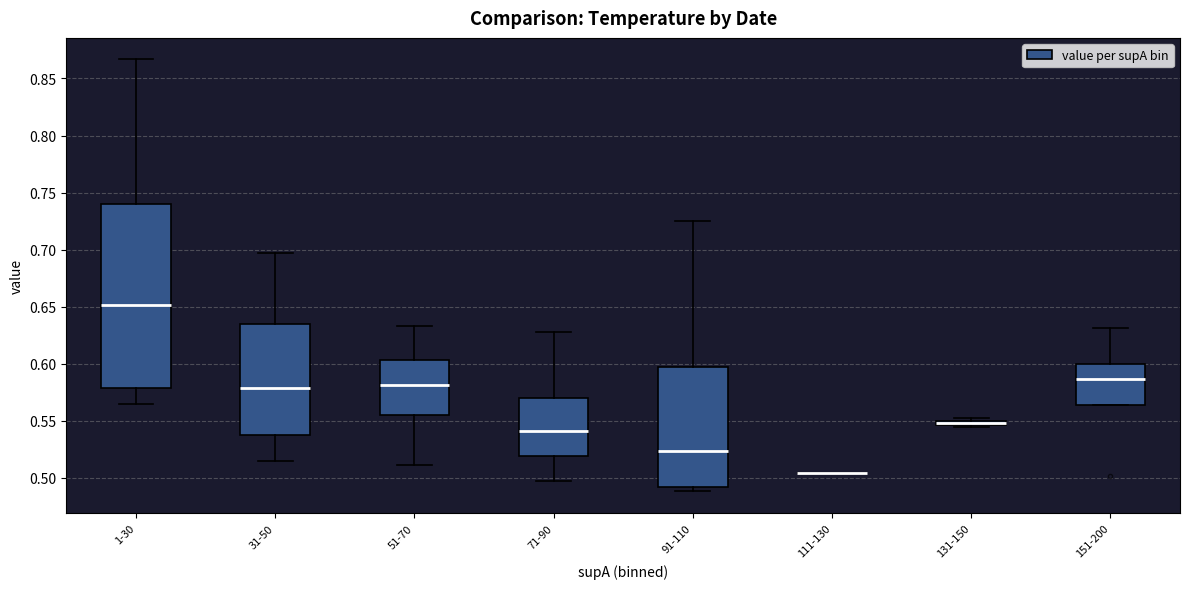

Where does the upper whisker of the box for 51-70 end on the y-axis? The values are not printed on the chart, so give them approximately, as read against the axis.

0.635